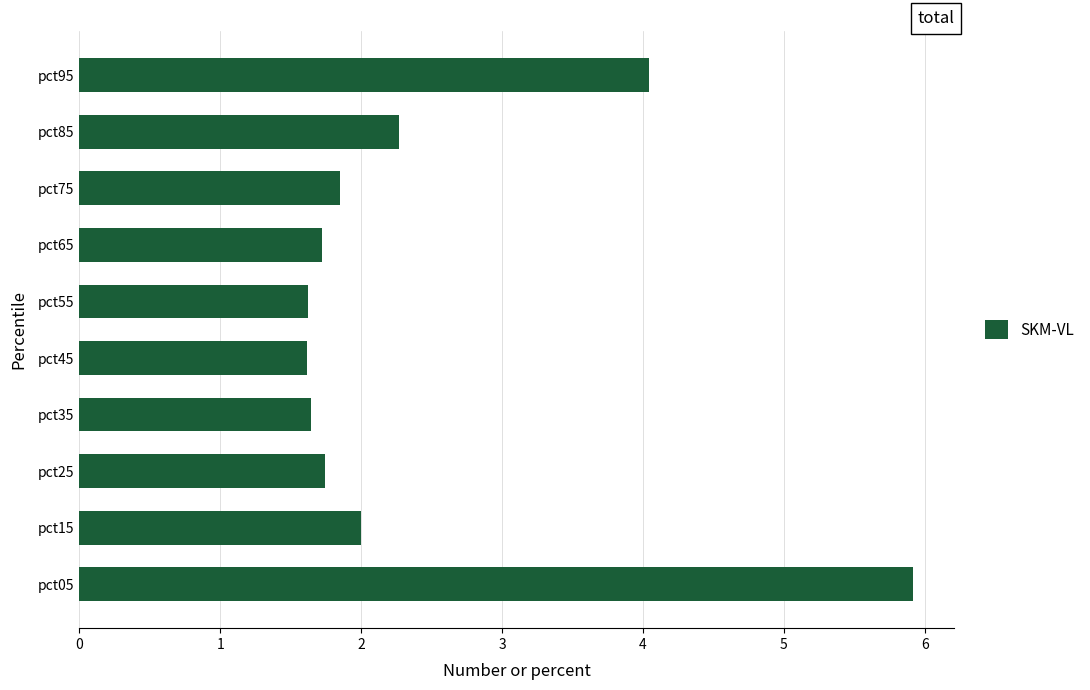

Between pct75 and pct95, which is larger?

pct95